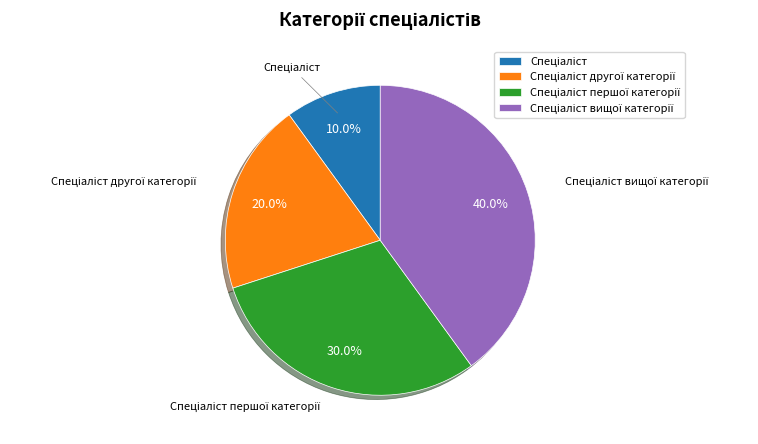

Is there a majority slice in this chart?

No